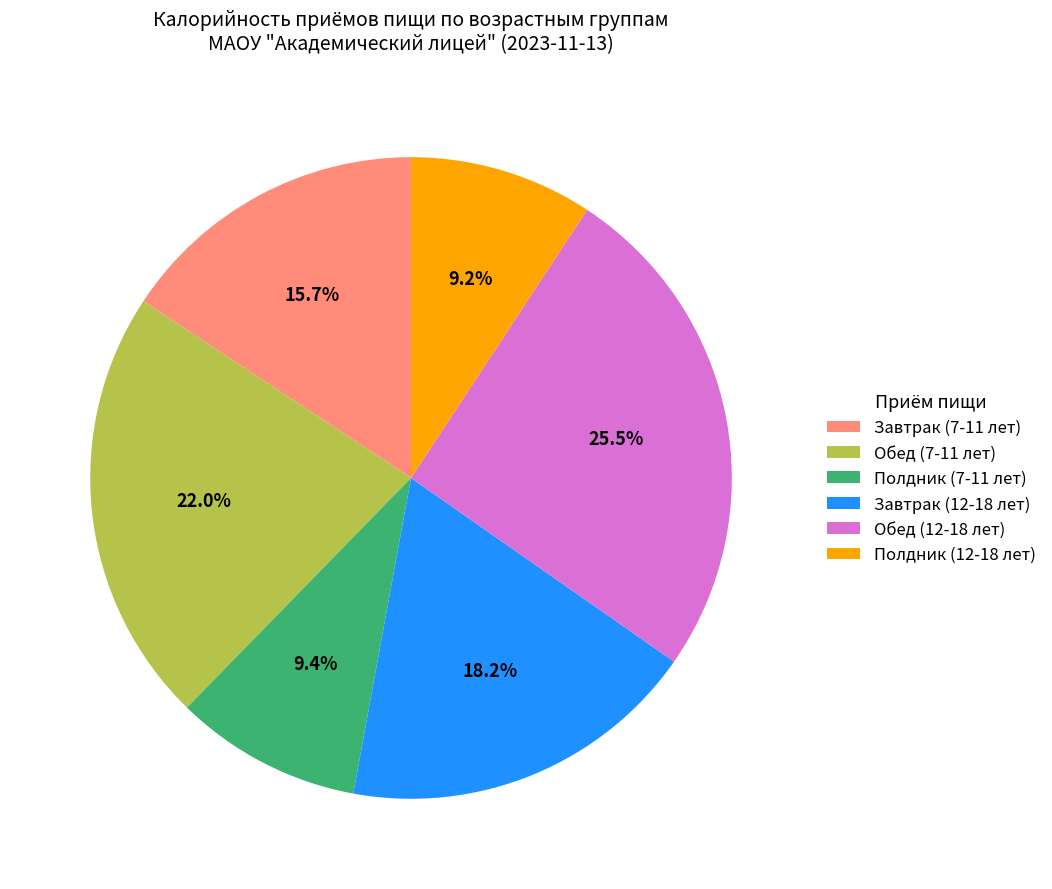

Is it true that Завтрак (12-18 лет) is 18% of the pie?

True